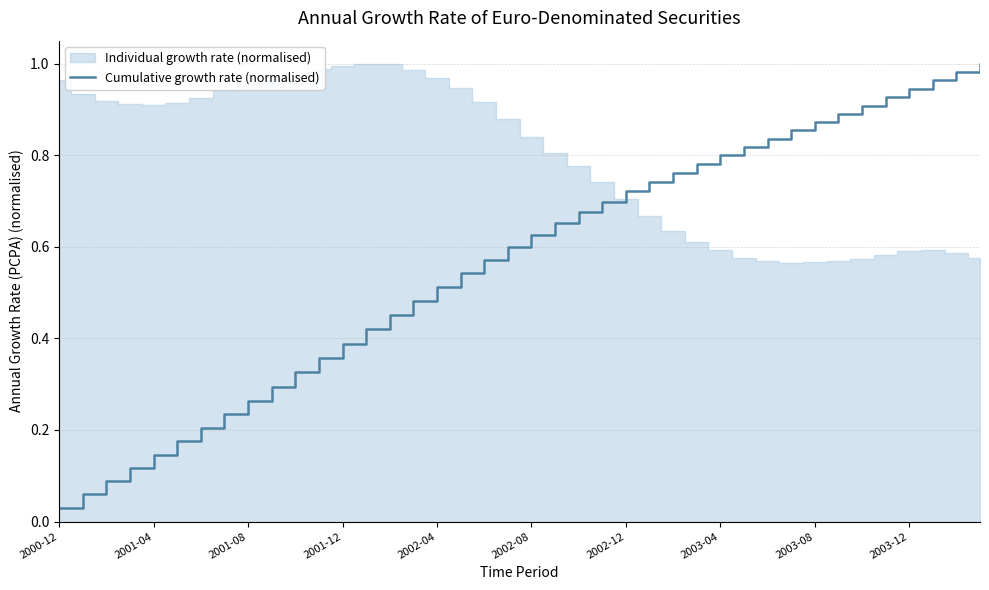

Which category has the lowest value in the Cumulative growth rate (normalised) series?

2000-12